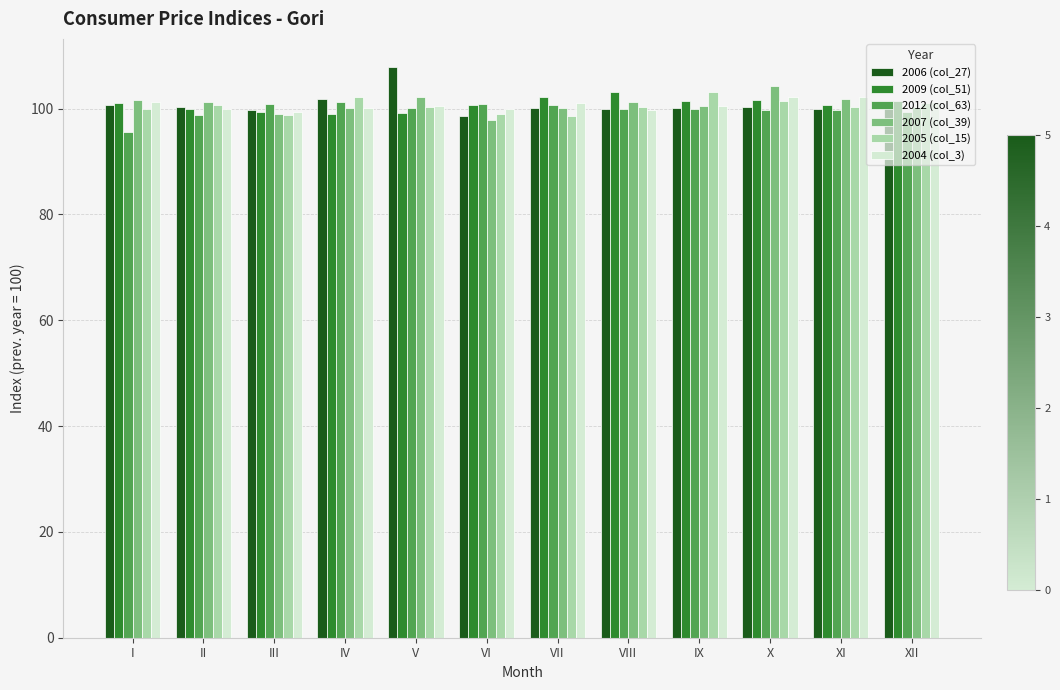

Is the value of 2009 (col_51) at VIII greater than the value of 2012 (col_63) at VIII?

Yes